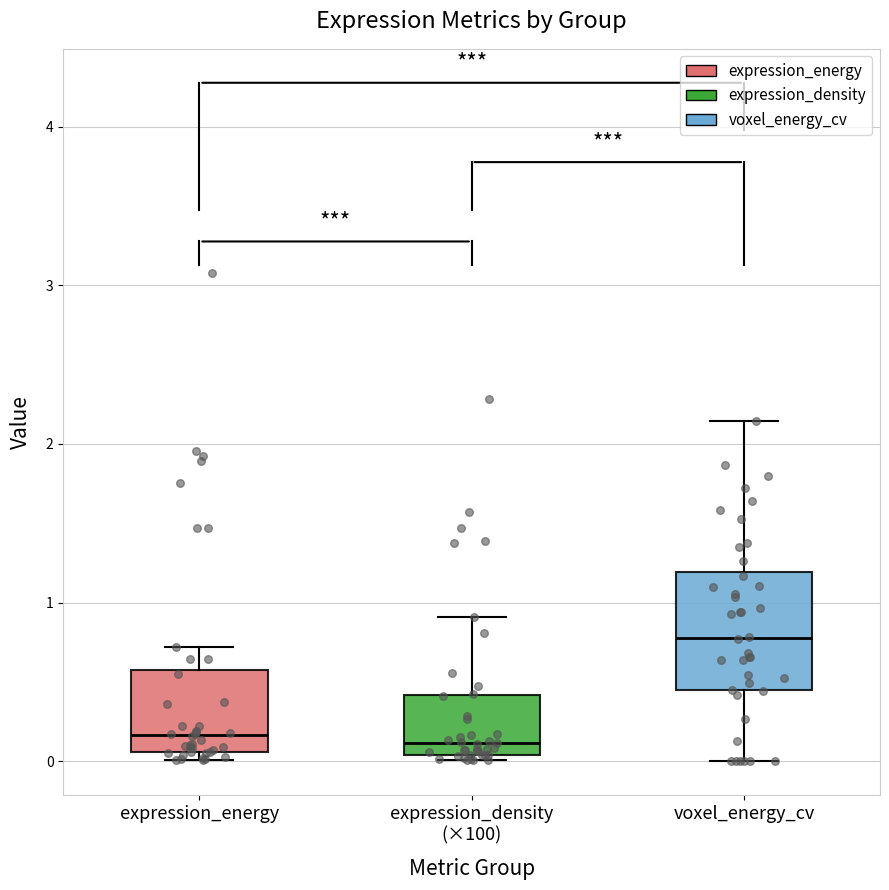

Reading left to right, read every box against the y-axis: the position of its median line, the range the box covers, and the ends of its whiskers. The values are not printed on the chart, so give them approximately, as read against the axis.

expression_energy: median 0.2, box 0.1 to 0.6, whiskers 0.0 to 0.7
expression_density (×100): median 0.1, box 0.0 to 0.4, whiskers 0.0 (just below the box's lower edge) to 0.9
voxel_energy_cv: median 0.8, box 0.4 to 1.2, whiskers 0.0 to 2.1